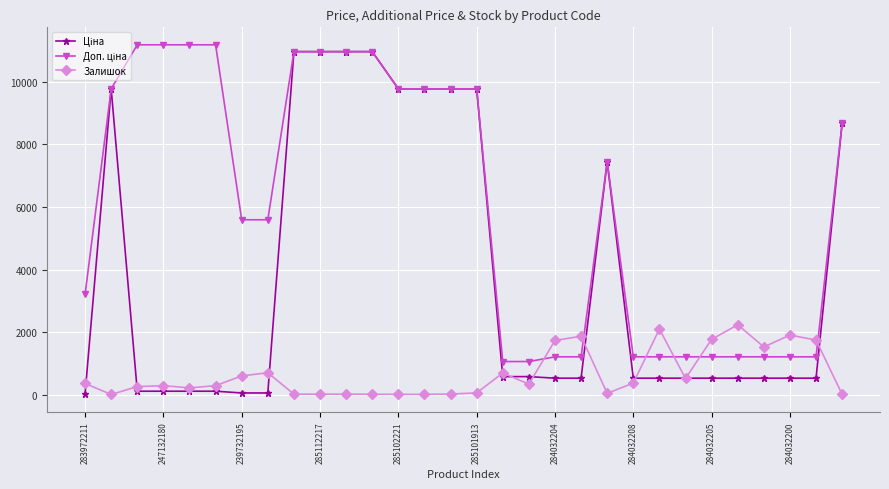

True or false: Залишок has more than 1 interior local peaks.

True